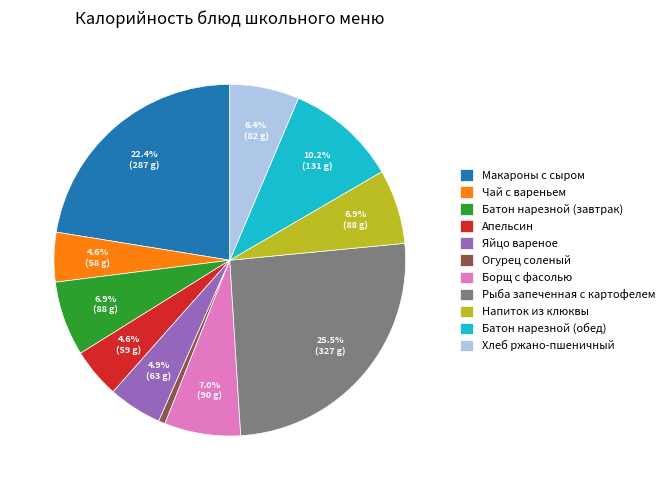

Does Яйцо вареное represent more than half of the total?

No